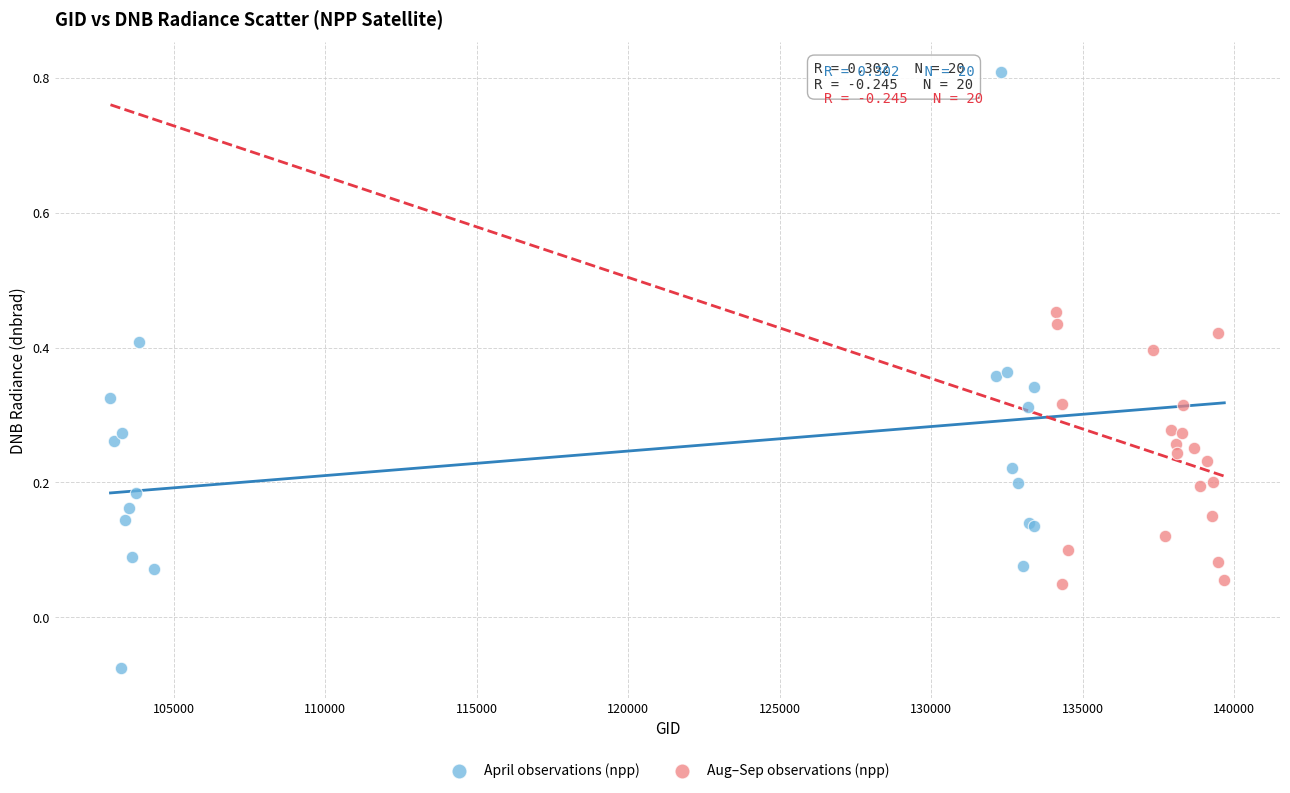

Which series contains the lowest Y value?

April observations (npp)